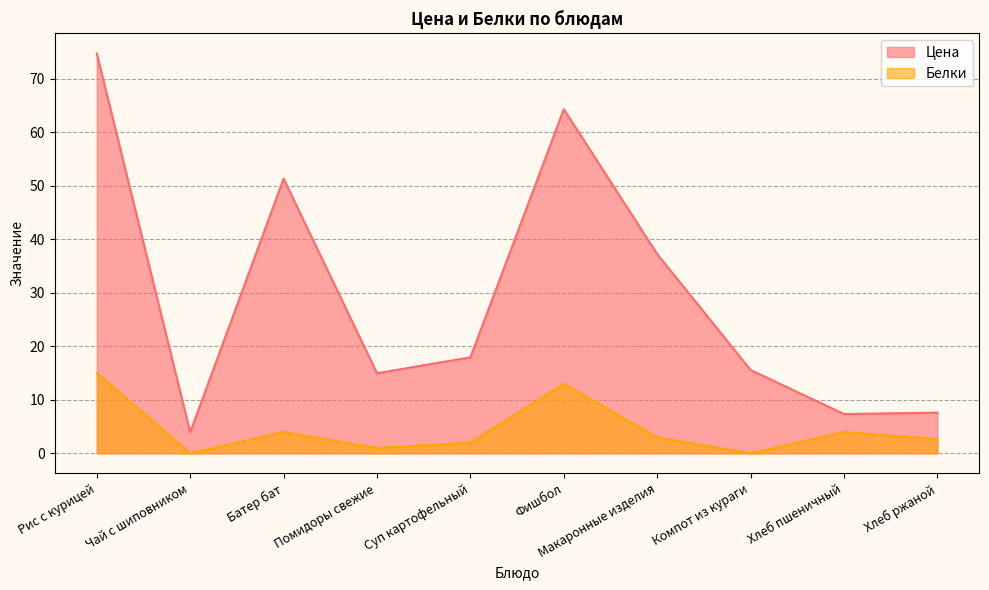

How many values in the Белки series are below 3?

5